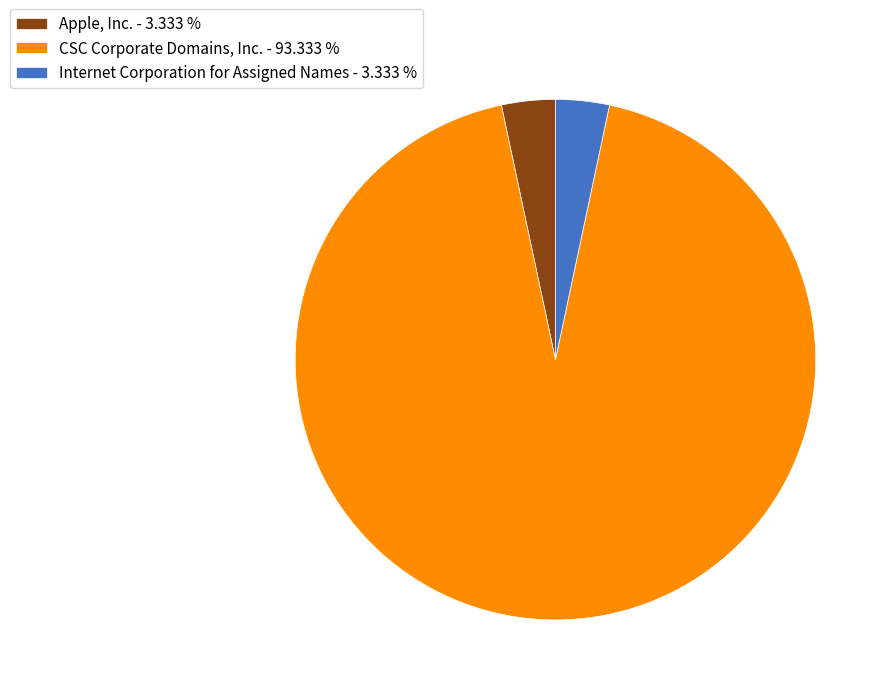

Is the sum of CSC Corporate Domains, Inc. and Internet Corporation for Assigned Names greater than half?

Yes